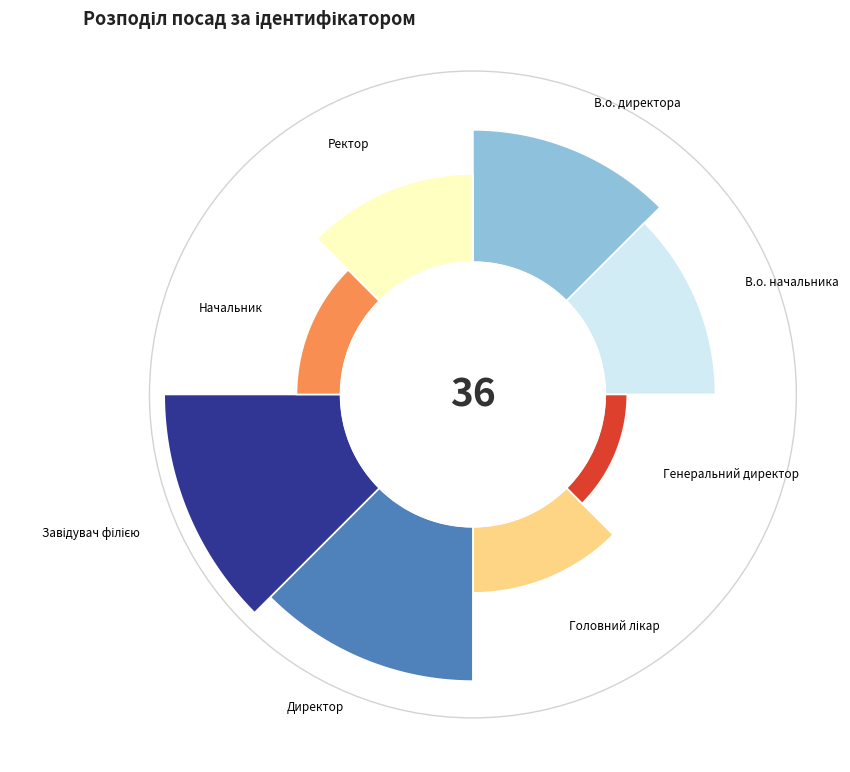

Is it true that Ректор is 1% of the pie?

False